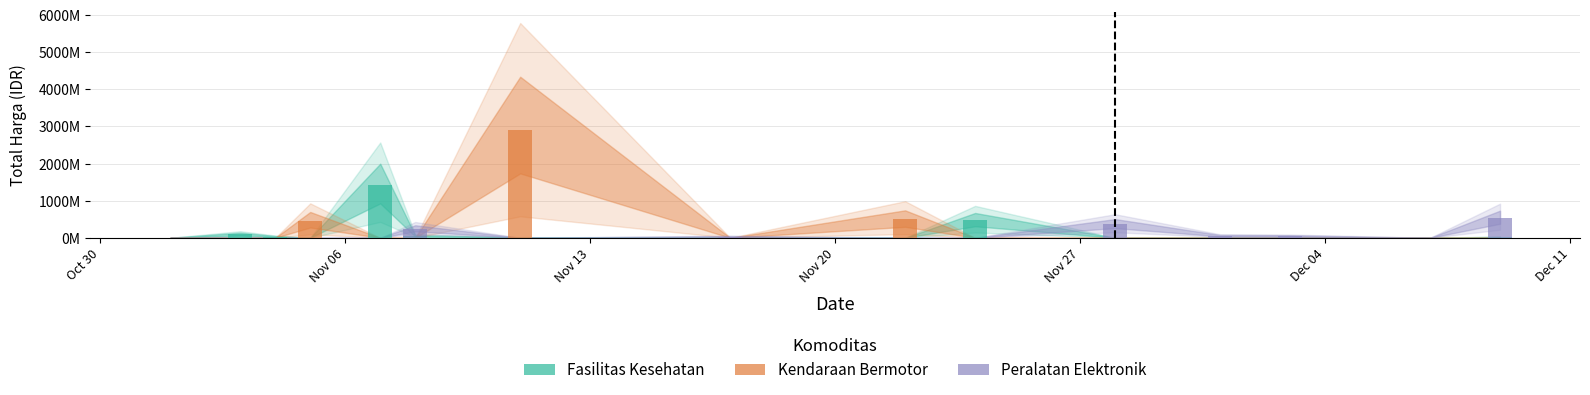

What is the difference between the maximum and minimum values in the Peralatan Elektronik series?

541071000